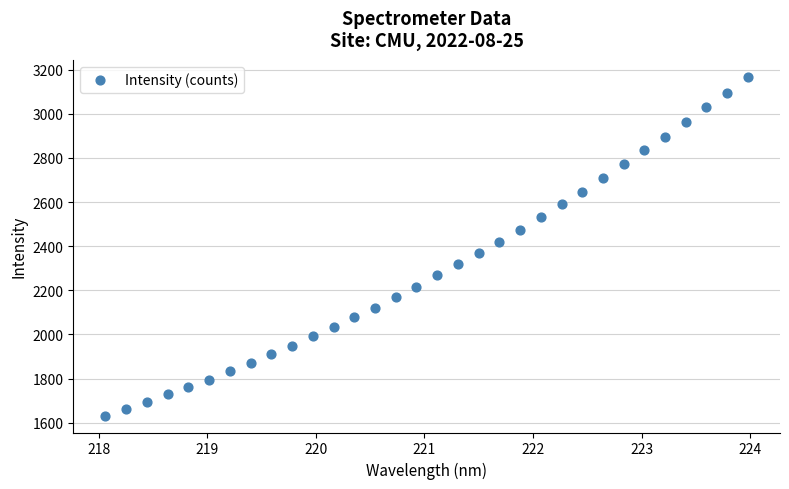

What is the range of X values (max minus min)?

5.9